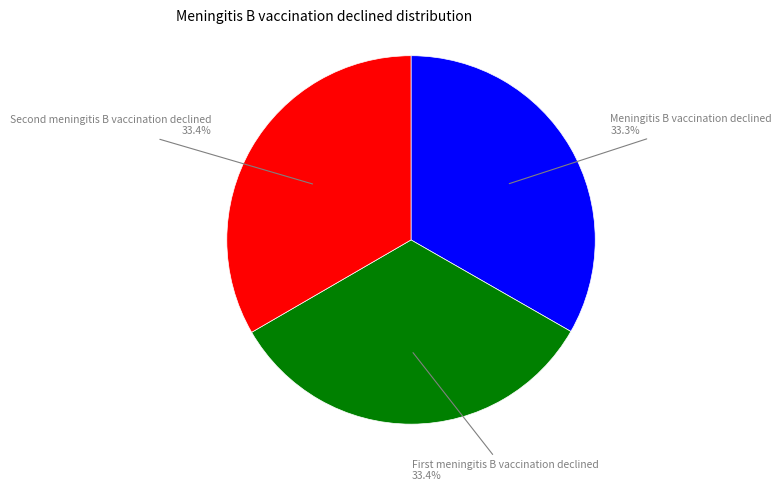

Is there any slice that represents more than half of the pie?

No